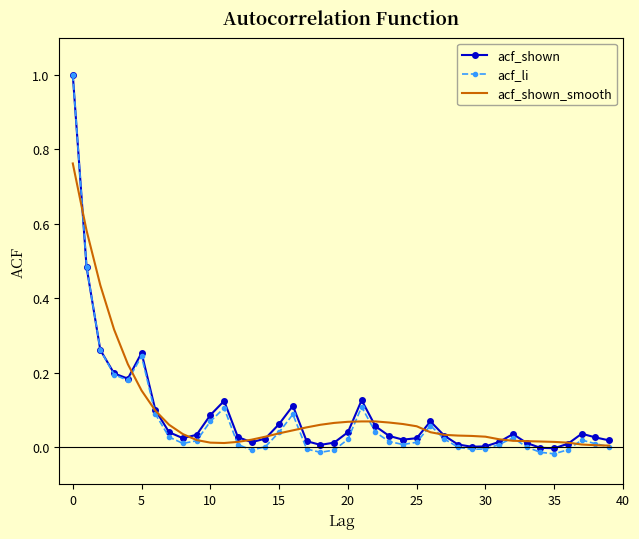

At how many categories does at least one series exceed 0?

40